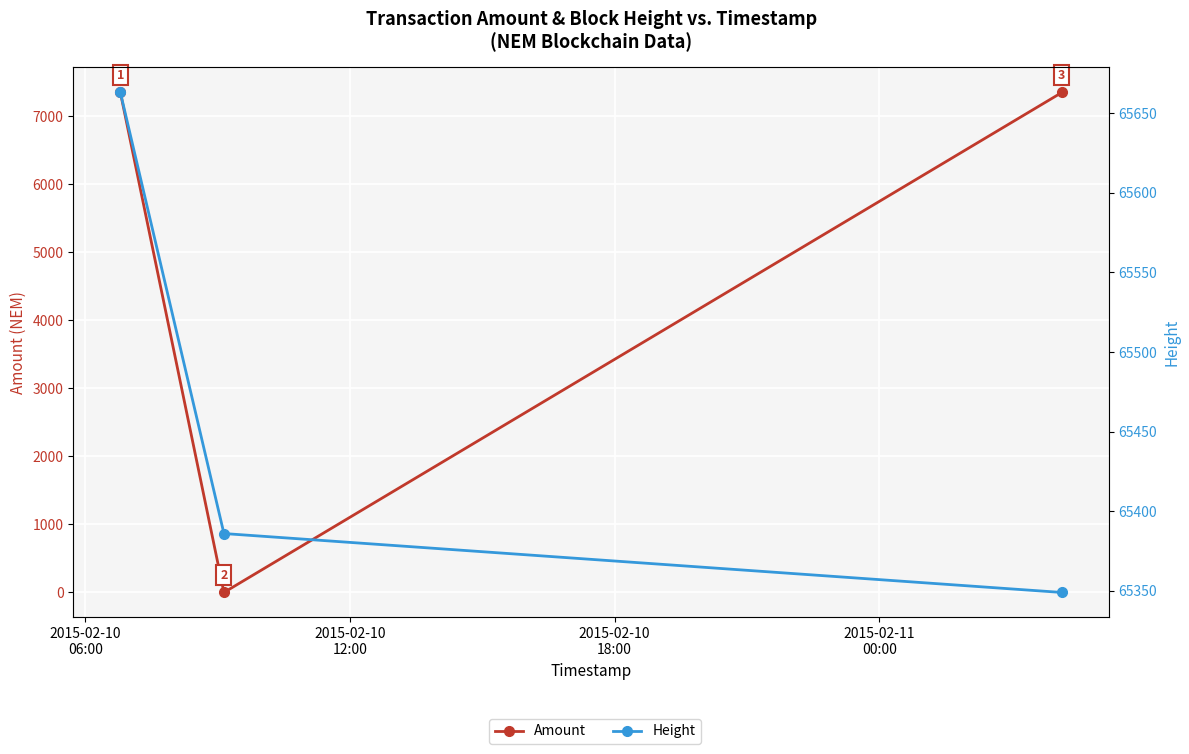

What is the difference between the maximum and minimum values in the Amount series?

7350